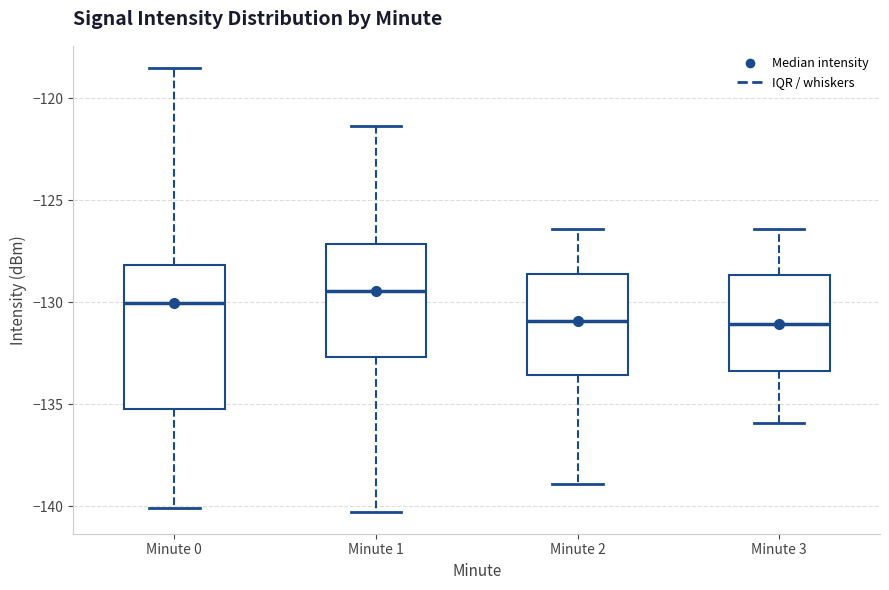

Reading left to right, read every box against the y-axis: the position of its median line, the range the box covers, and the ends of its whiskers. The values are not printed on the chart, so give them approximately, as read against the axis.

Minute 0: median -130.0, box -135.5 to -128.0, whiskers -140.0 to -118.5
Minute 1: median -129.5, box -132.5 to -127.0, whiskers -140.5 to -121.5
Minute 2: median -131.0, box -133.5 to -128.5, whiskers -139.0 to -126.5
Minute 3: median -131.0, box -133.5 to -128.5, whiskers -136.0 to -126.5